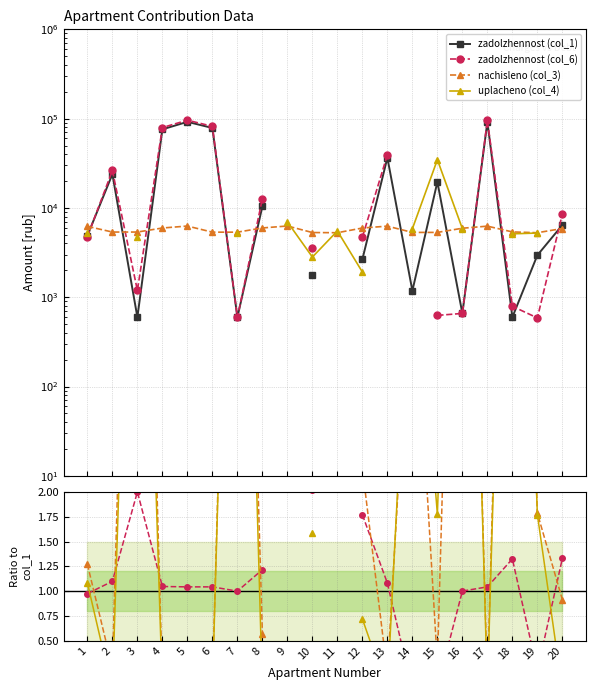

At which category is the sum across all series the highest?

5